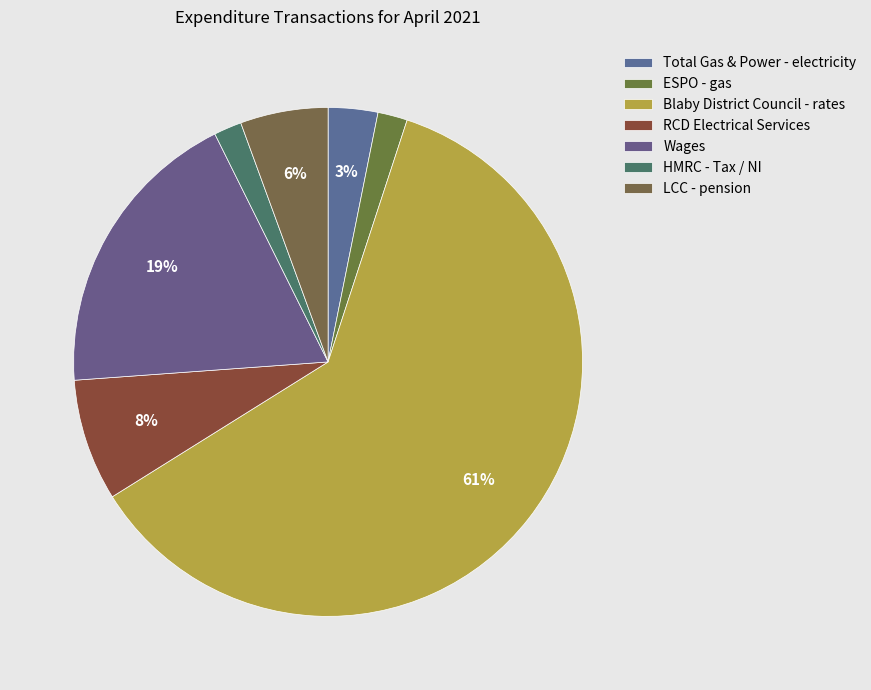

Rank the categories by value from lowest to highest.

HMRC - Tax / NI, ESPO - gas, Total Gas & Power - electricity, LCC - pension, RCD Electrical Services, Wages, Blaby District Council - rates